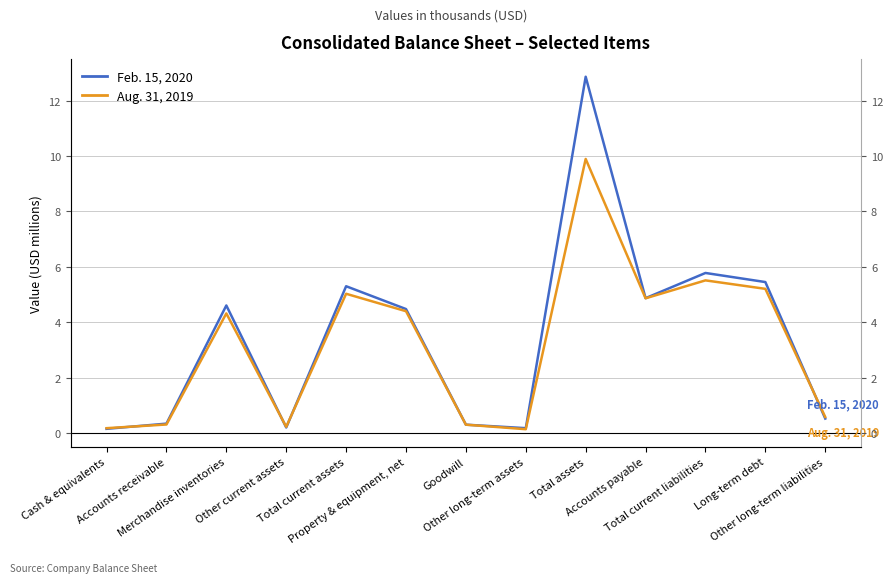

The value of Aug. 31, 2019 at Accounts receivable is 0.1. True or false?

False